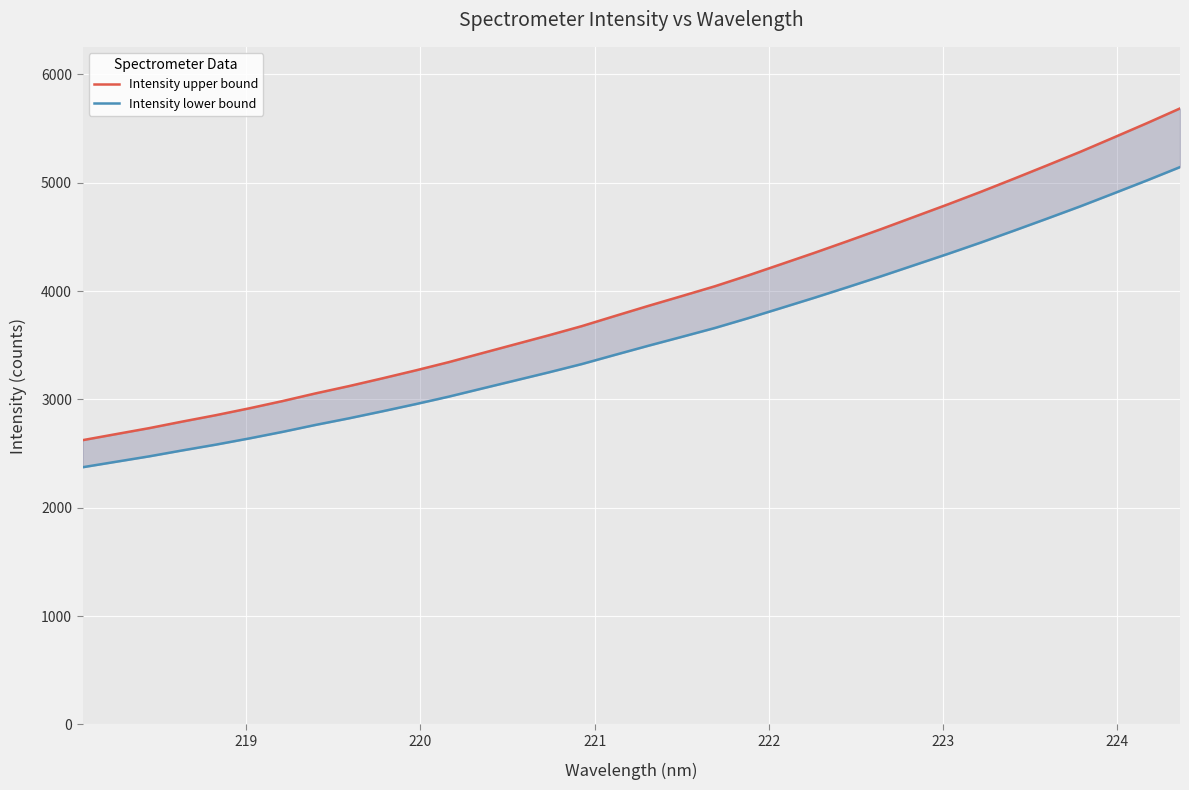

Which series has the largest total across all categories?

Intensity upper bound